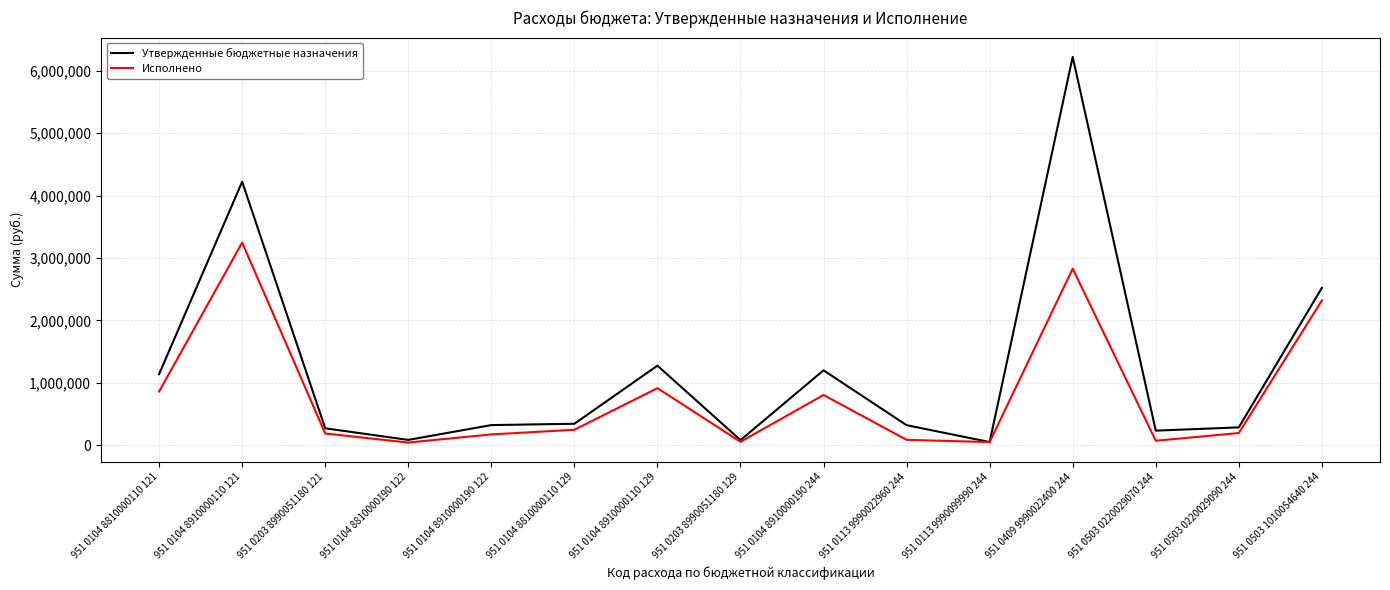

What is the difference between the maximum and minimum values in the Утвержденные бюджетные назначения series?

6171406.8